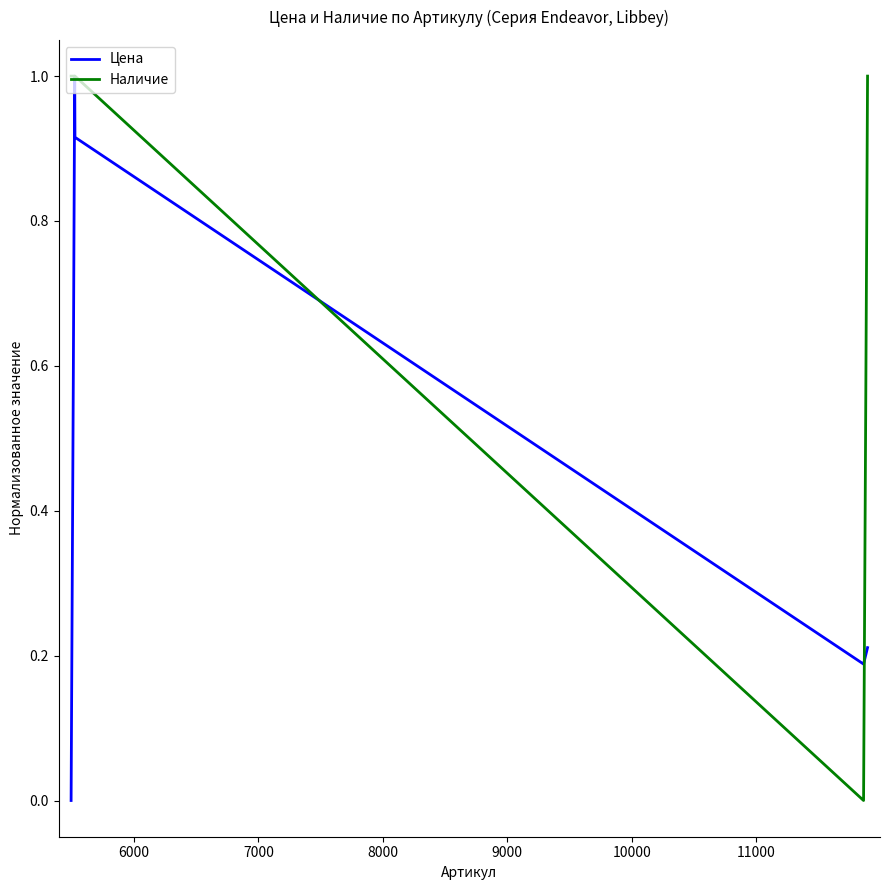

Count the number of data series in this chart.

2